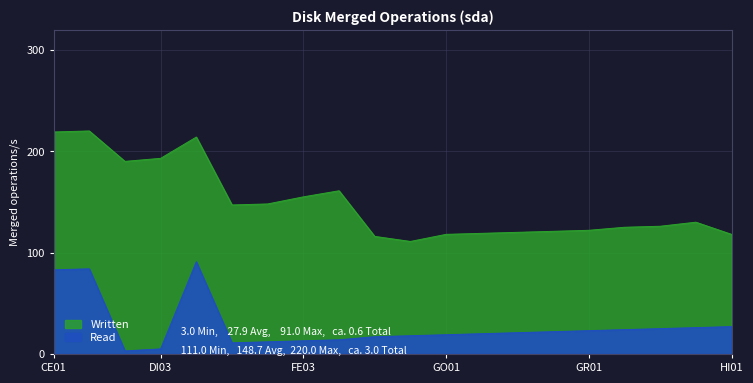

The Written series shows 121 at GO04. True or false?

True